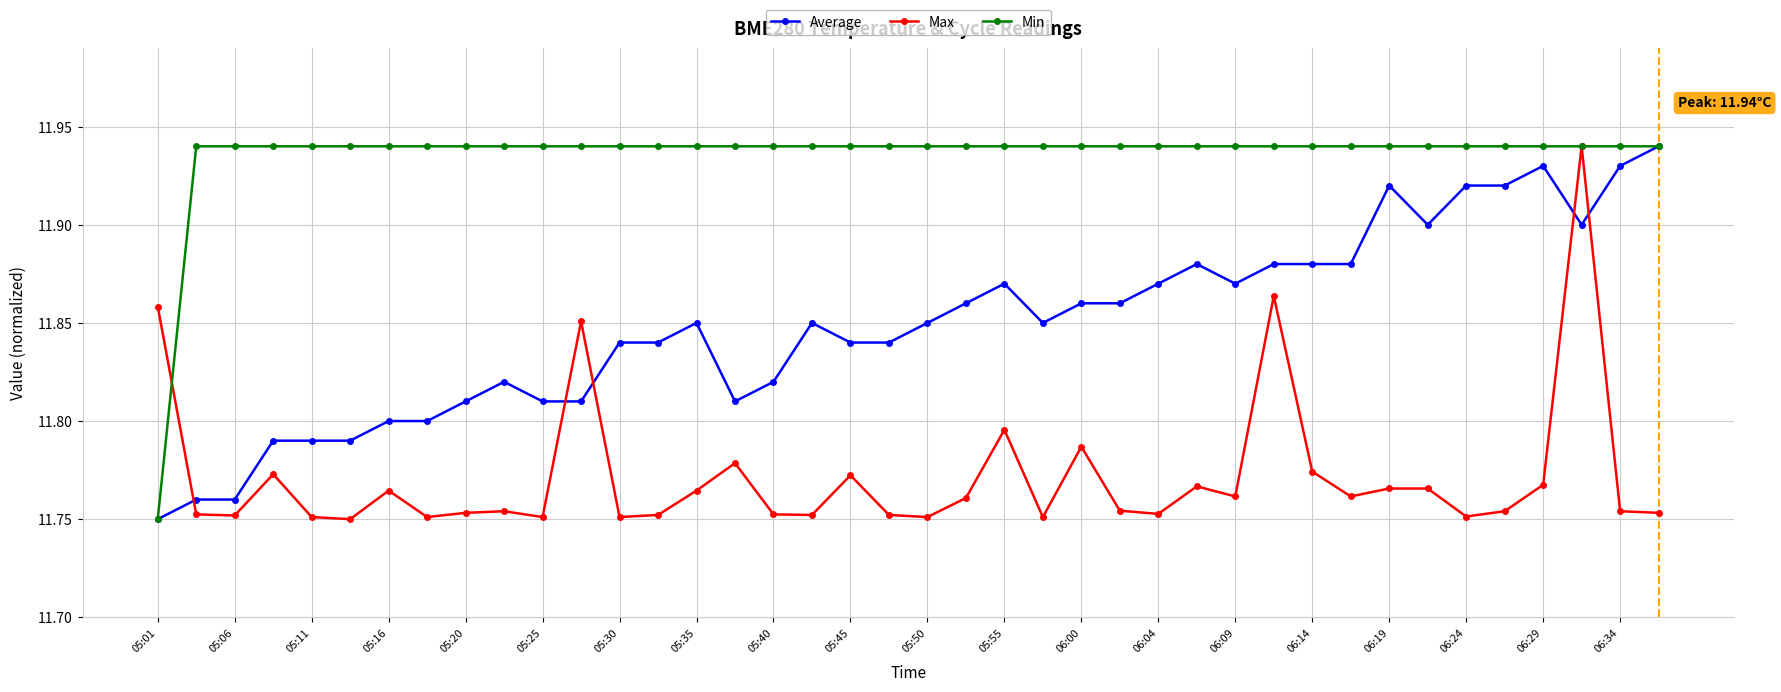

Rank the series by their average value, from lowest to highest.

Max, Average, Min